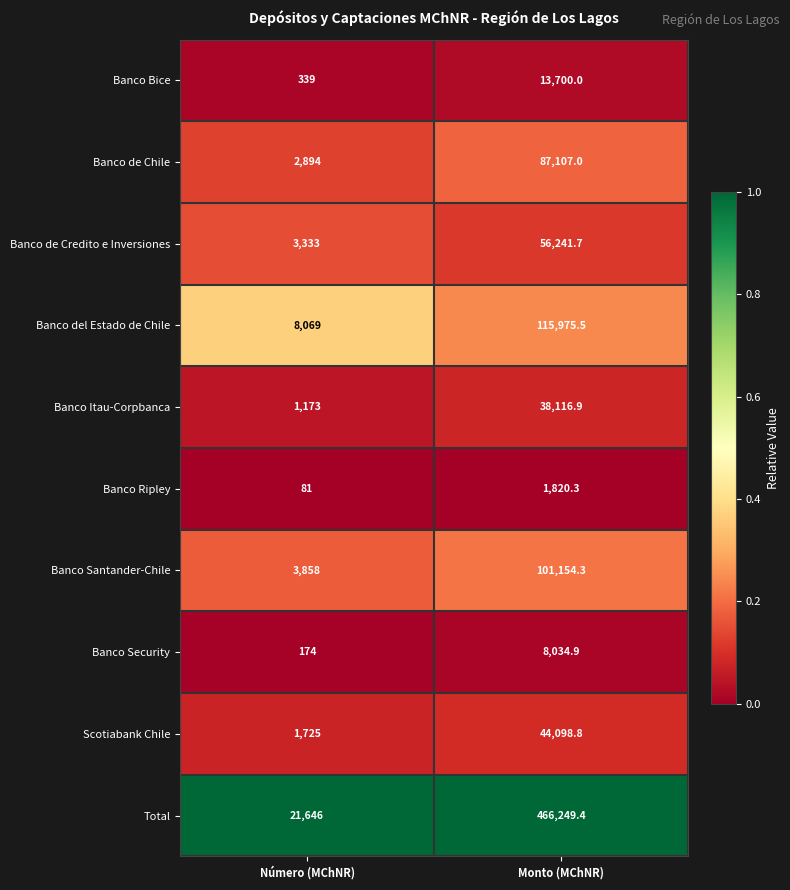

Where does the Scotiabank Chile series first go above 44098?

Monto (MChNR)